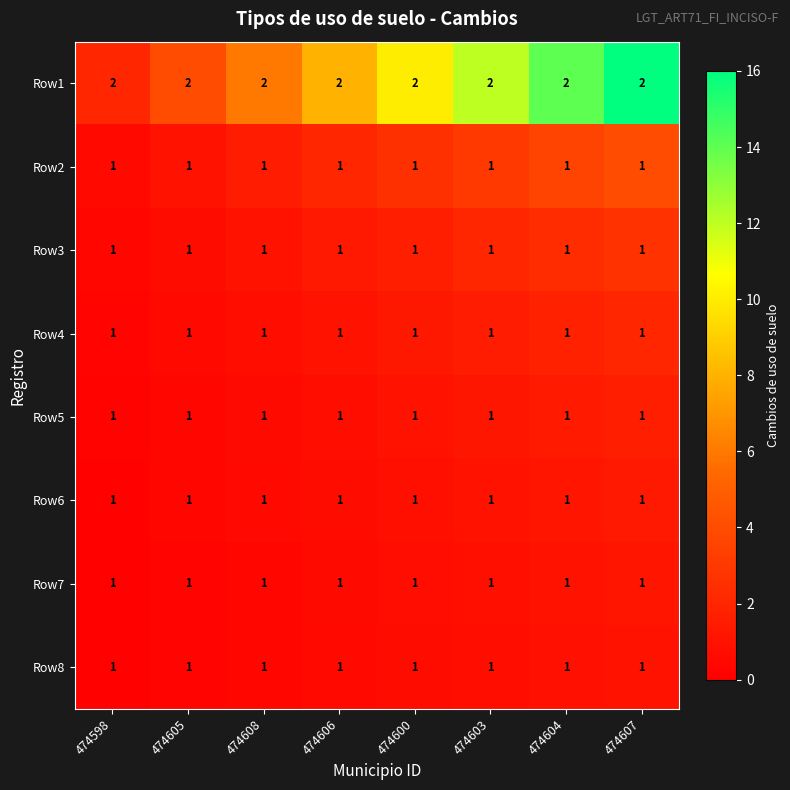

The value of Row8 at 474607 is 0. True or false?

False